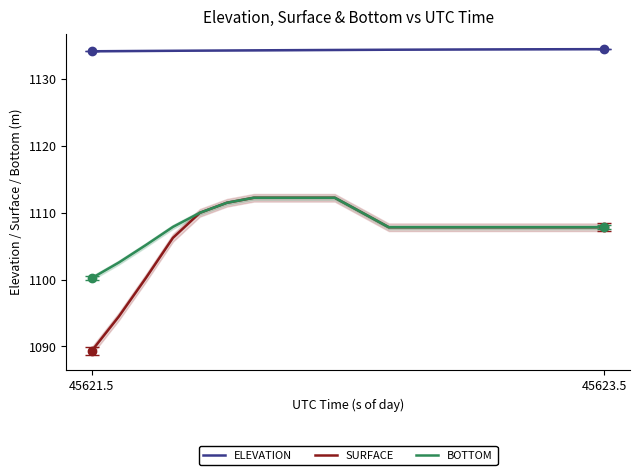

True or false: BOTTOM has more than 2 points higher than both neighbors.

False